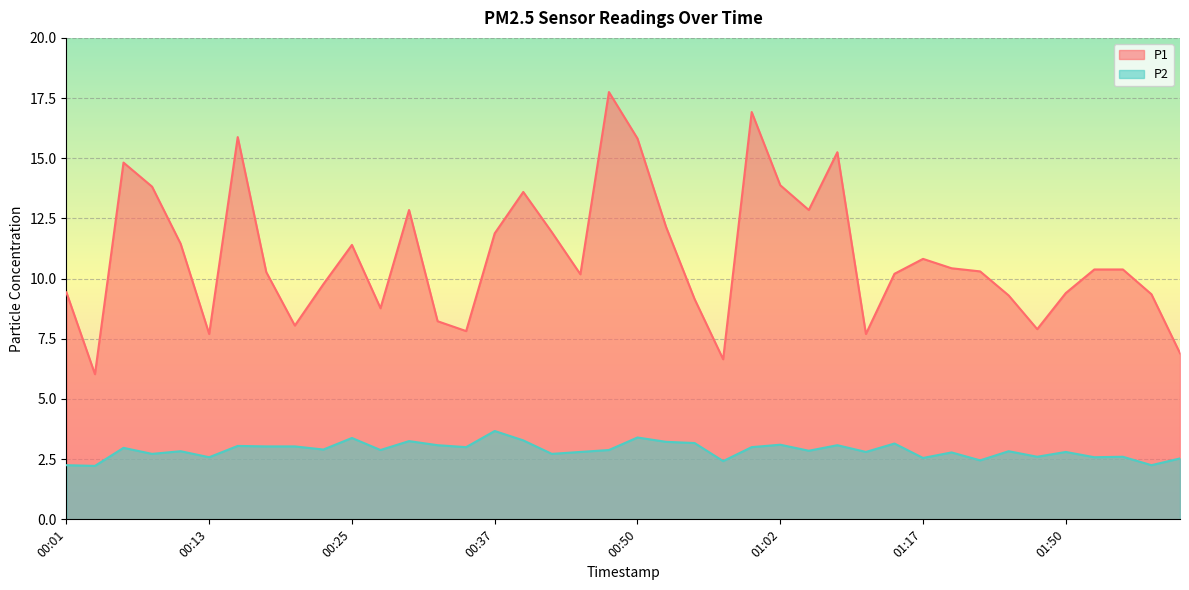

What is the greatest value displayed?

17.8